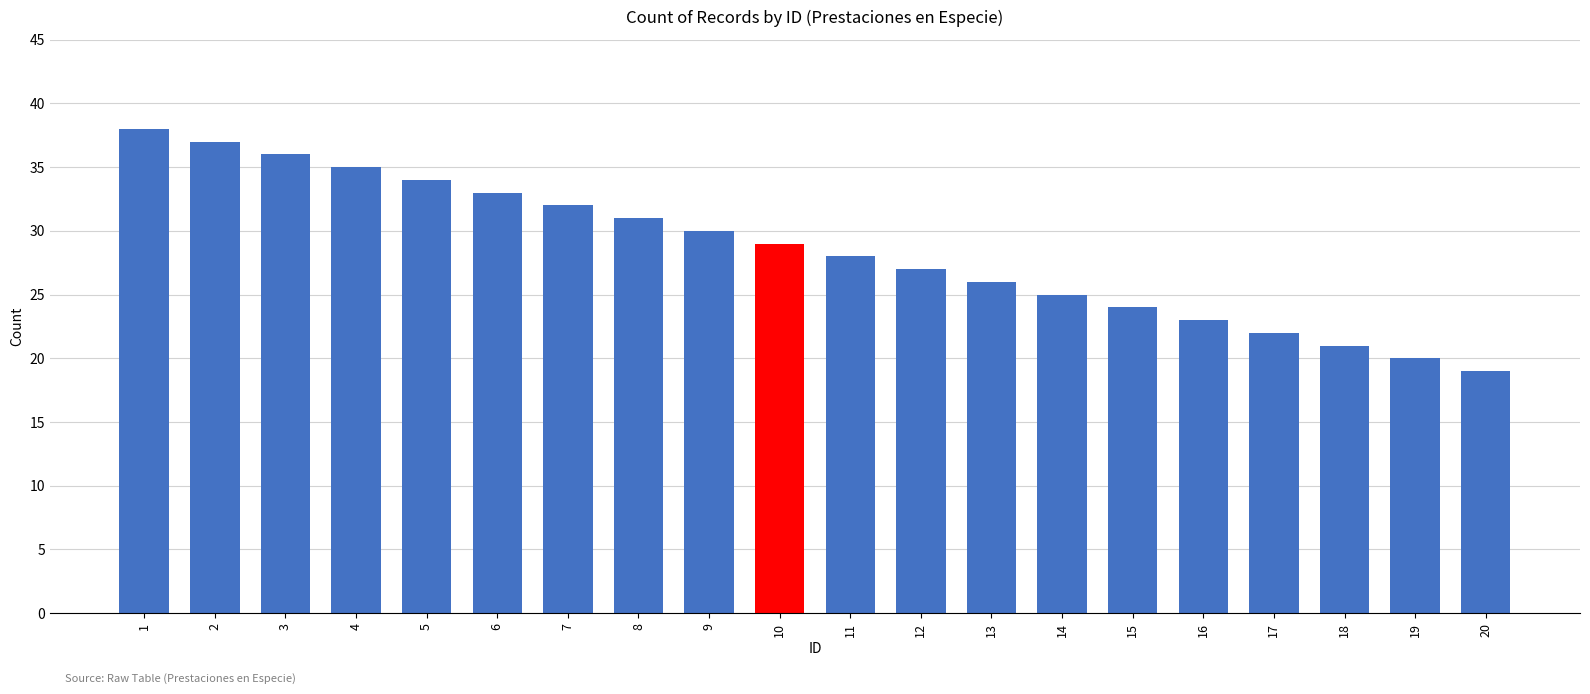

Reading left to right, list all the values displayed in this chart.

38	37	36	35	34	33	32	31	30	29	28	27	26	25	24	23	22	21	20	19